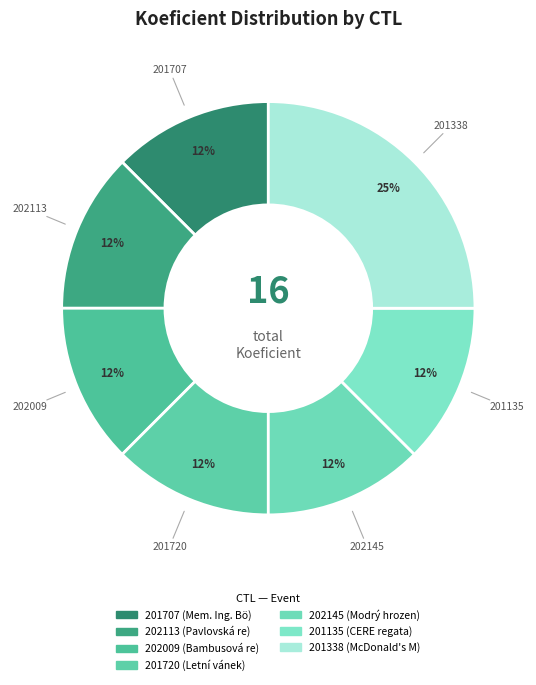

To the nearest percent, what is the average slice percentage?

14%